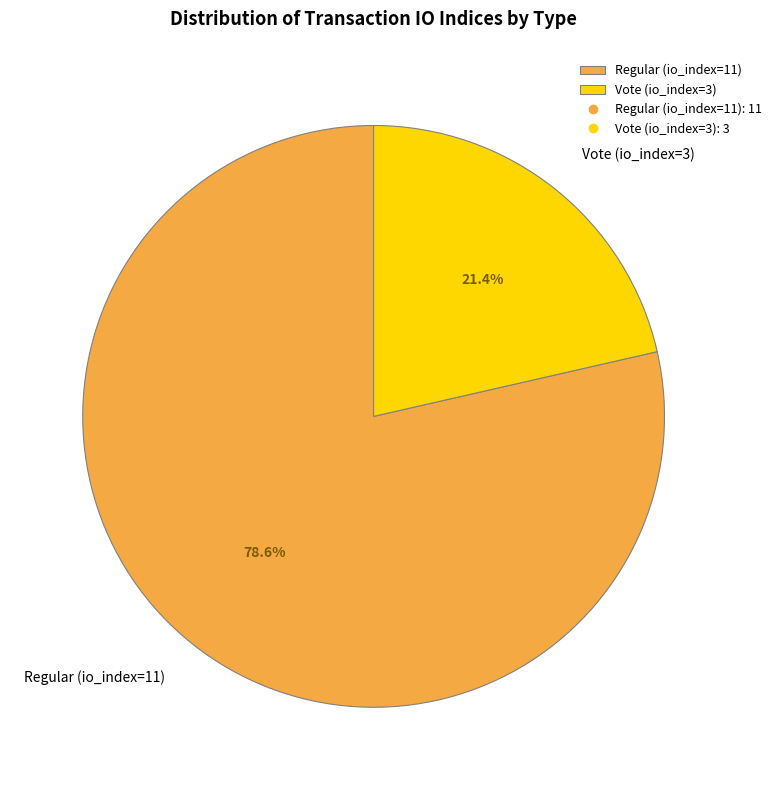

To the nearest percent, what is the combined percentage of Regular (io_index=11) and Vote (io_index=3)?

100%